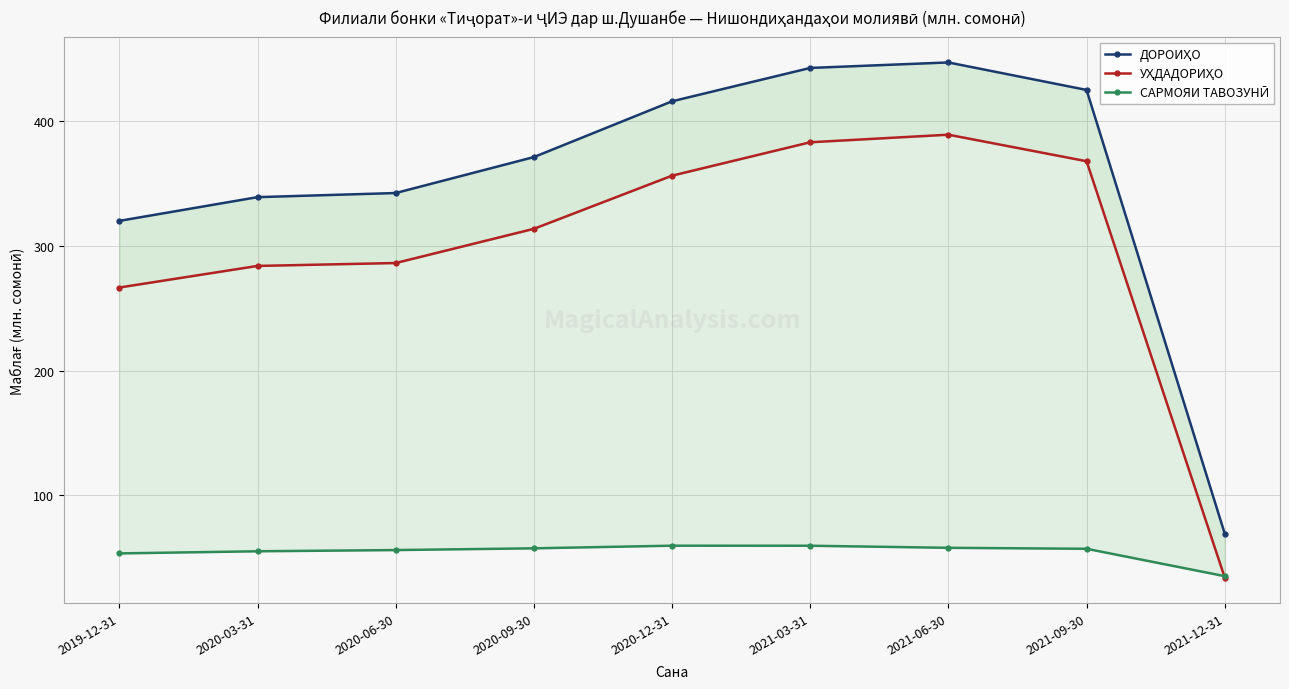

What position from the right is 2020-12-31?

5